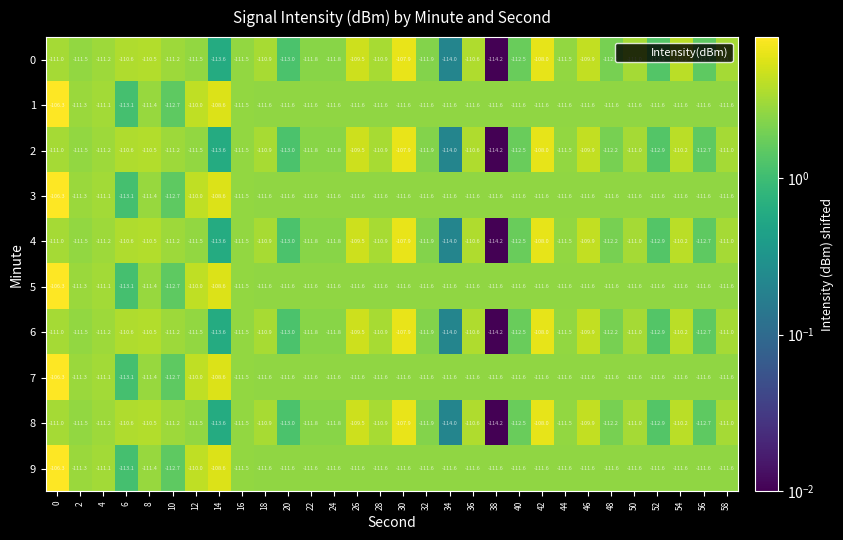

Read the 4 value at 10.

-111.2